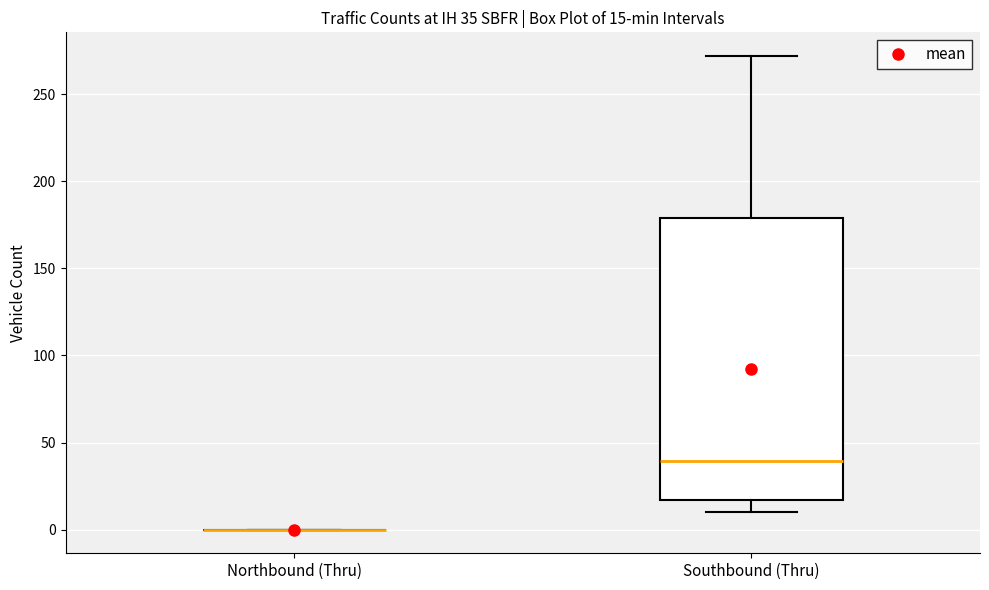

Which box is the tallest, from its lower edge to its upper edge?

Southbound (Thru)